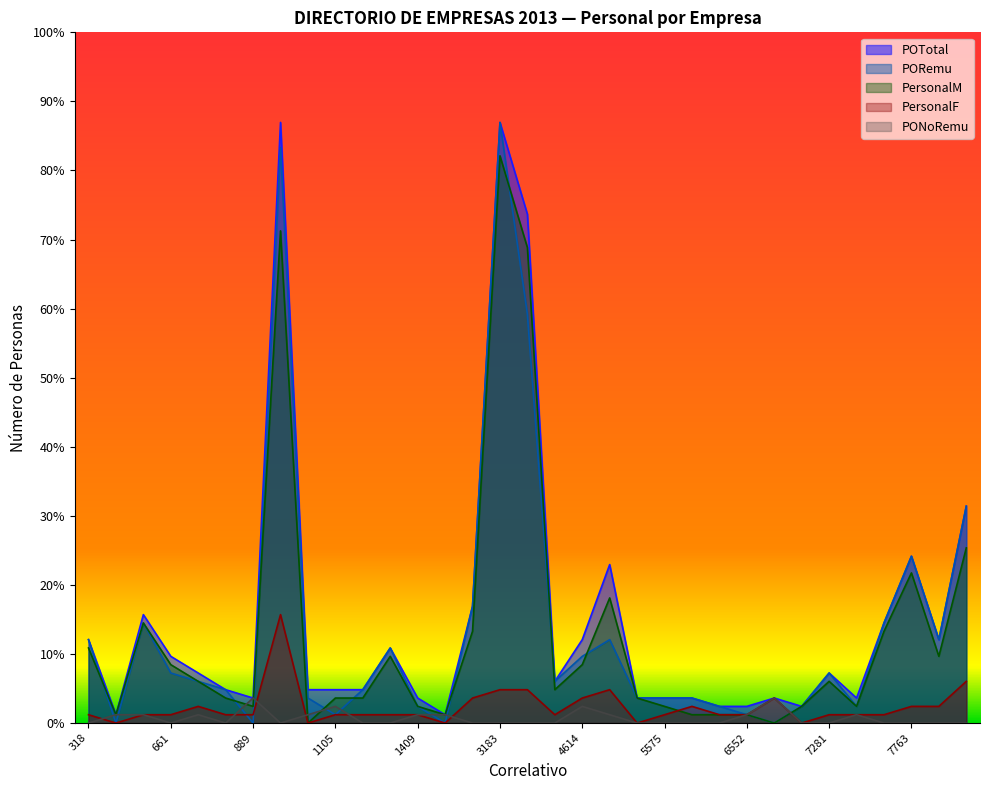

List the labels in order of PersonalM value, smallest first.

1061, 7070, 459, 1538, 6103, 6240, 6552, 889, 1409, 5575, 7172, 7482, 811, 1105, 1159, 5543, 4593, 734, 7281, 661, 4614, 1377, 9330, 318, 1648, 7736, 568, 4710, 7763, 9406, 3878, 1032, 3183